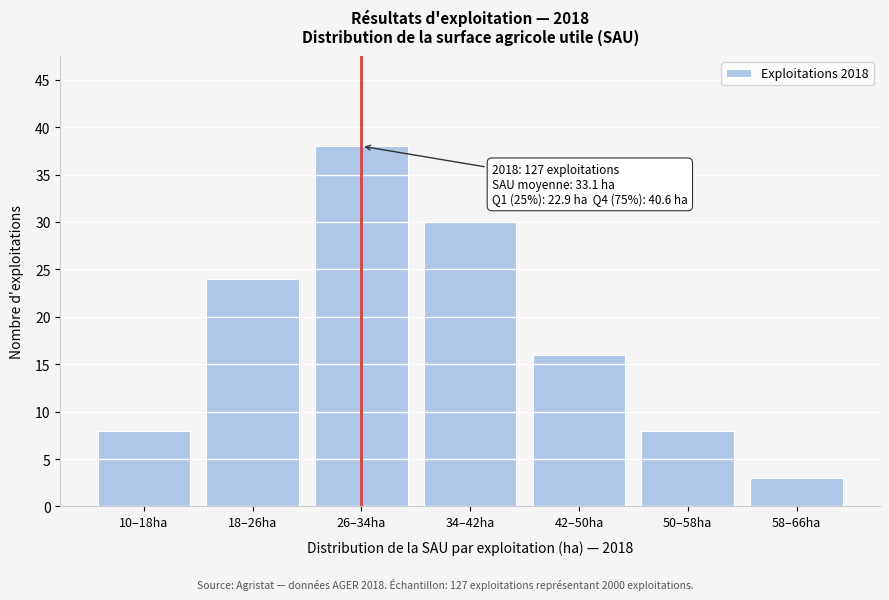

Reading left to right, list all the values displayed in this chart.

10–18ha=8	18–26ha=24	26–34ha=38	34–42ha=30	42–50ha=16	50–58ha=8	58–66ha=3